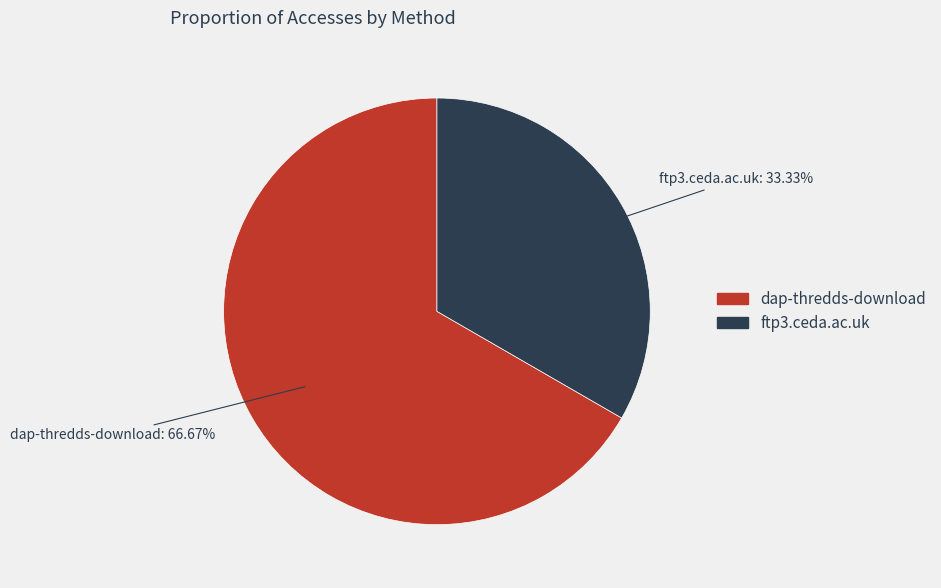

What portion of the pie excludes dap-thredds-download?

33.3%